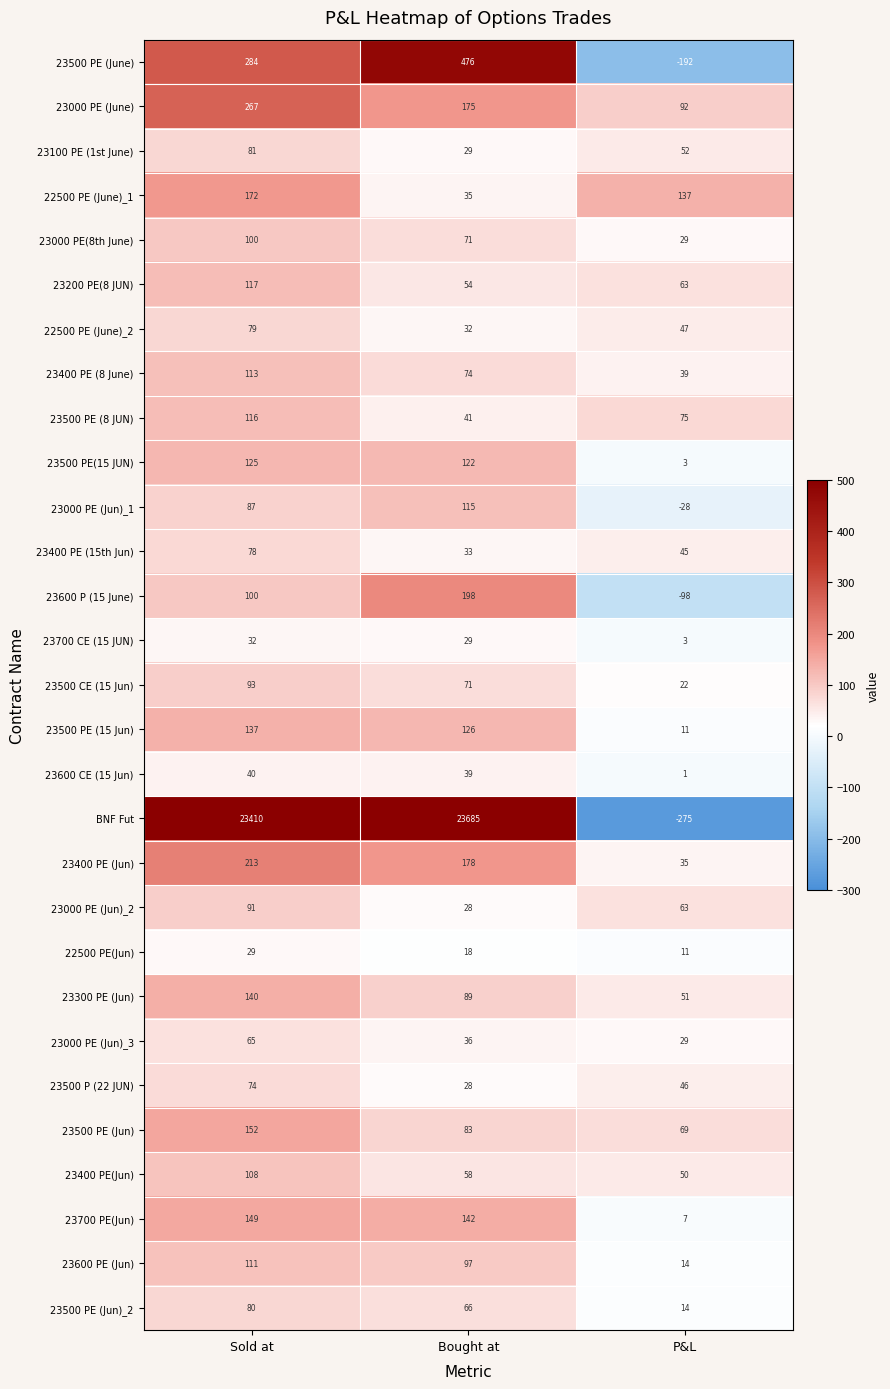

What is the highest value of the 22500 PE (June)_1 series?

172